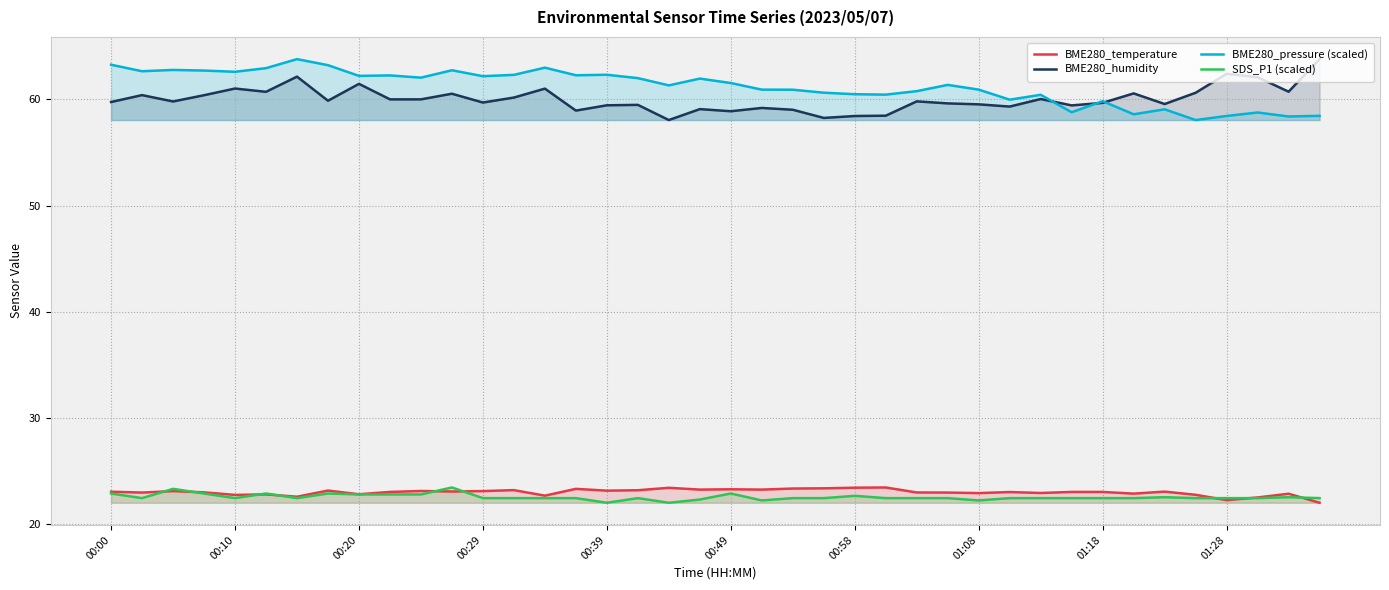

What position from the right is 17?

23